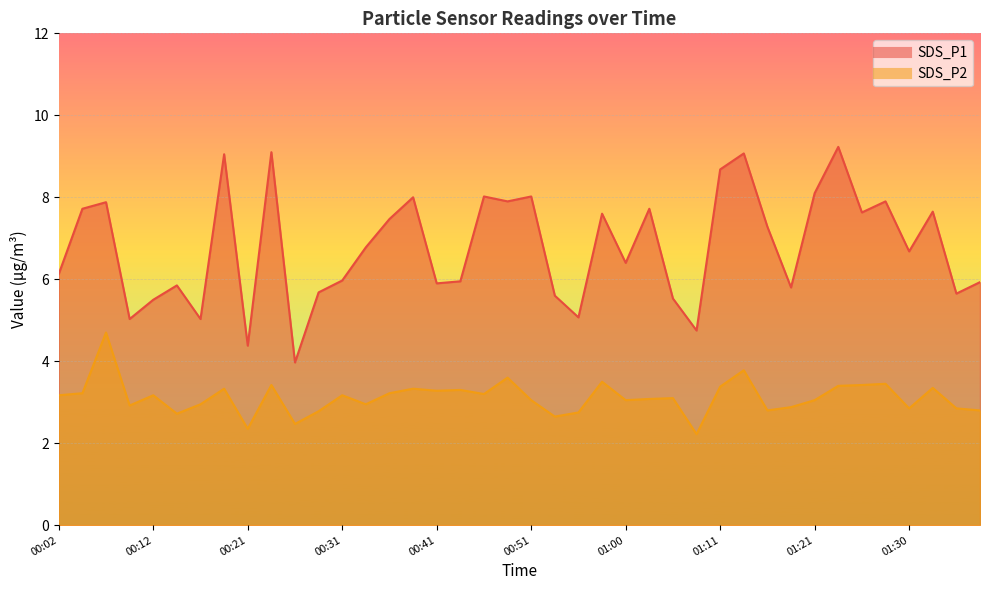

Is it true that SDS_P1 equals 7.6 at 00:58?

True